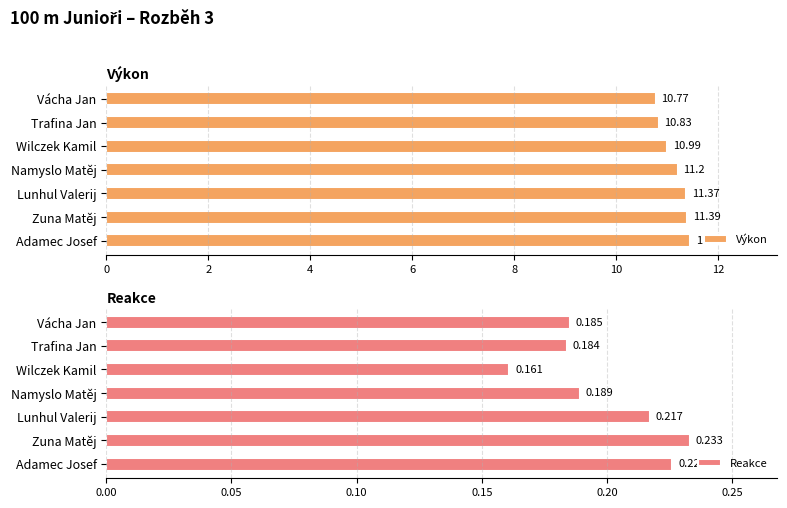

What is the smallest value displayed?

0.2